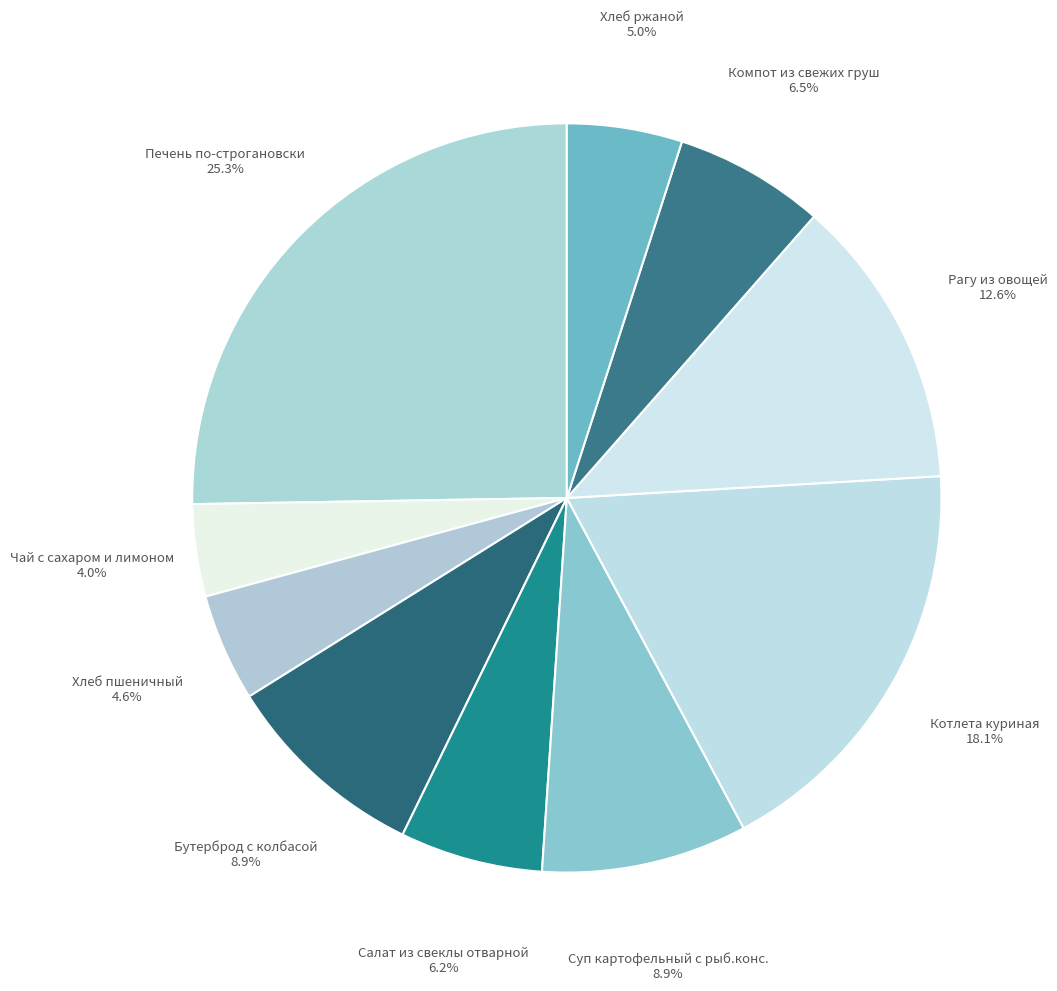

Does any single category account for the majority?

No